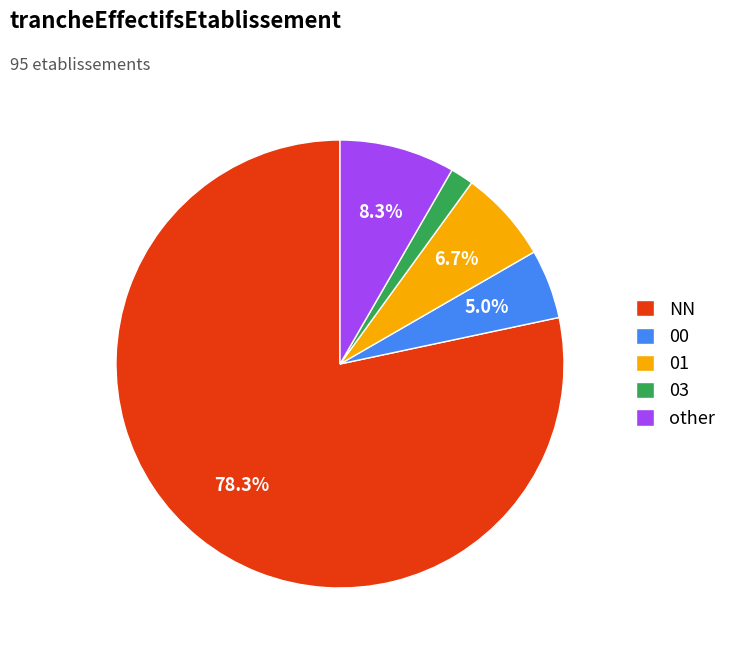

To the nearest percent, what is the average slice percentage?

20%